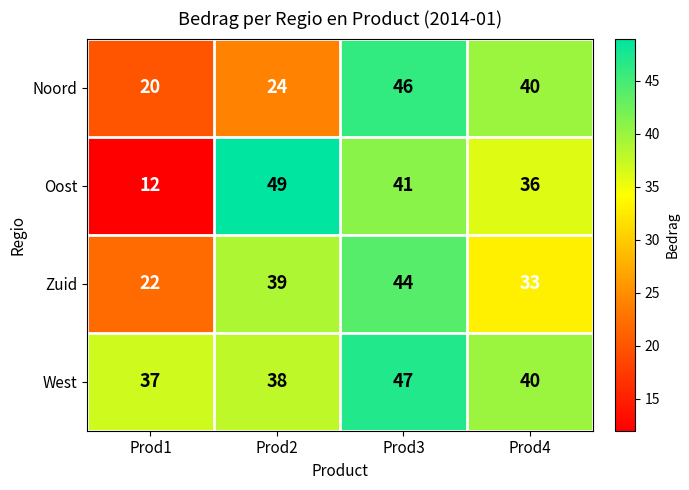

Which label corresponds to the largest value in the chart?

Prod2